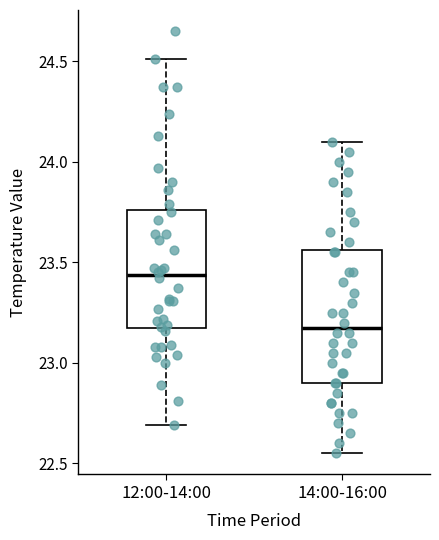

Where does the median line of the box for 12:00-14:00 sit on the y-axis? The values are not printed on the chart, so give them approximately, as read against the axis.

23.45